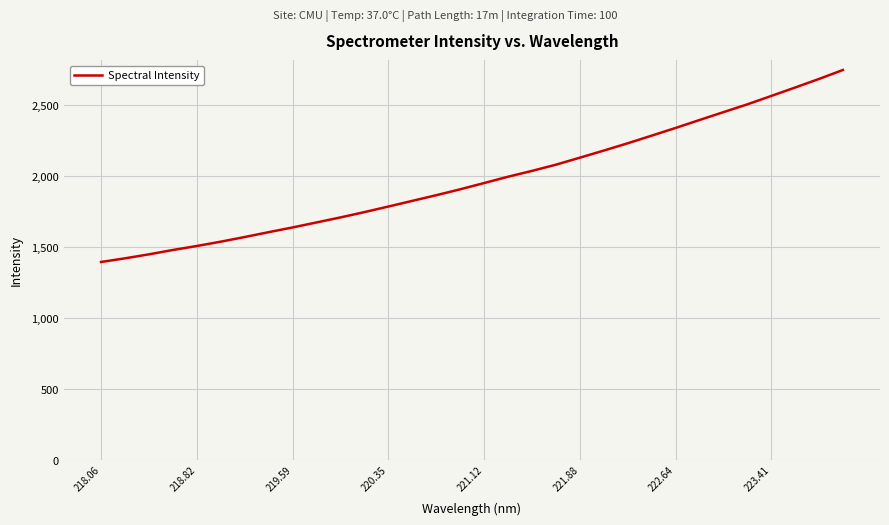

What is the difference between the maximum and minimum values?

1352.9